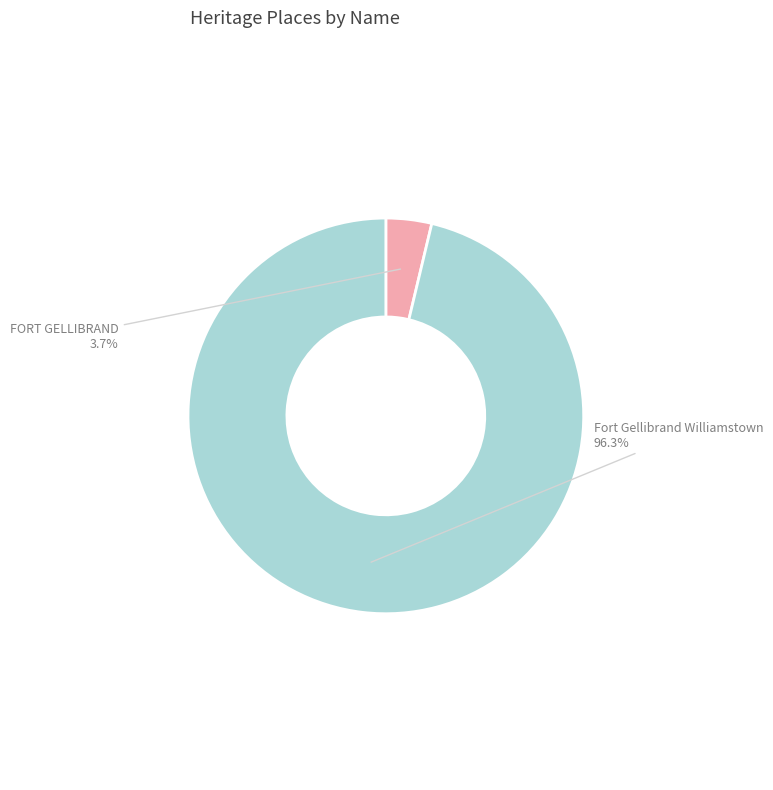

Which has a higher value, Fort Gellibrand Williamstown or FORT GELLIBRAND?

Fort Gellibrand Williamstown